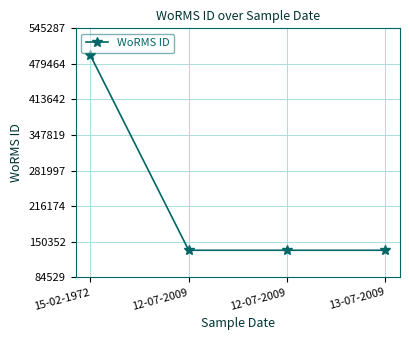

What is the label of the 4th point from the right?

15-02-1972